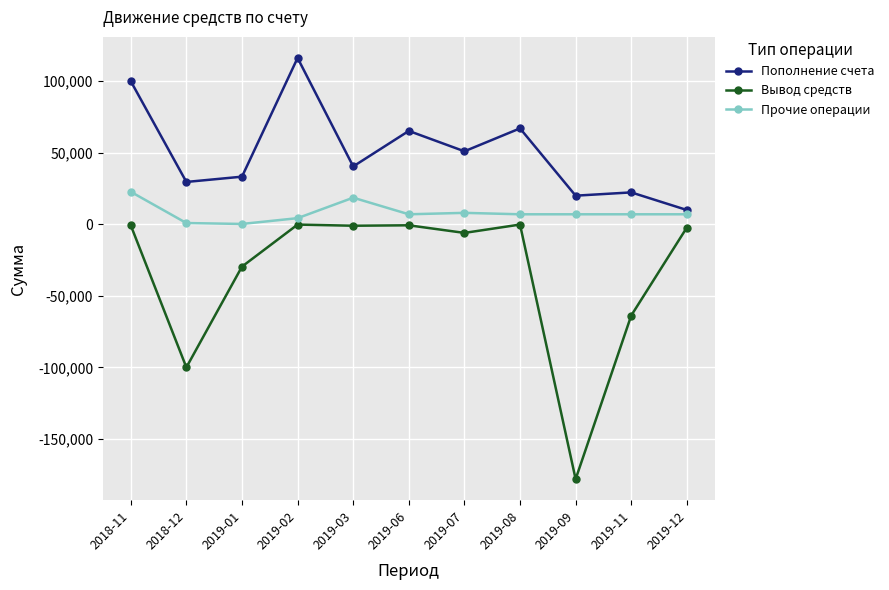

What position from the left is 2019-01?

3